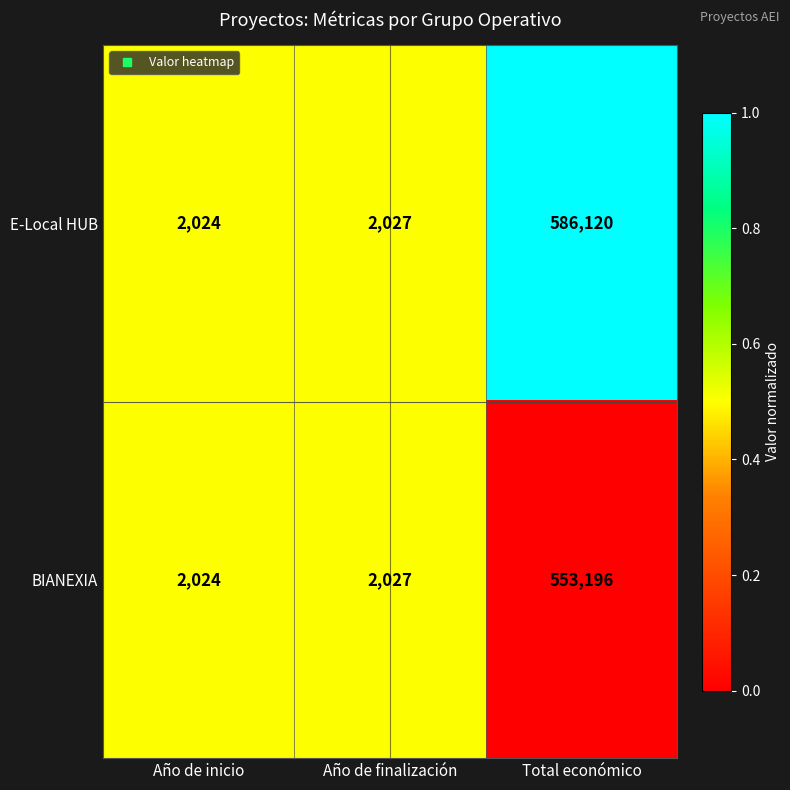

Reading left to right, what are all the values shown in this chart?

E-Local HUB: Año de inicio=2024	Año de finalización=2027	Total económico=586120
BIANEXIA: Año de inicio=2024	Año de finalización=2027	Total económico=553196